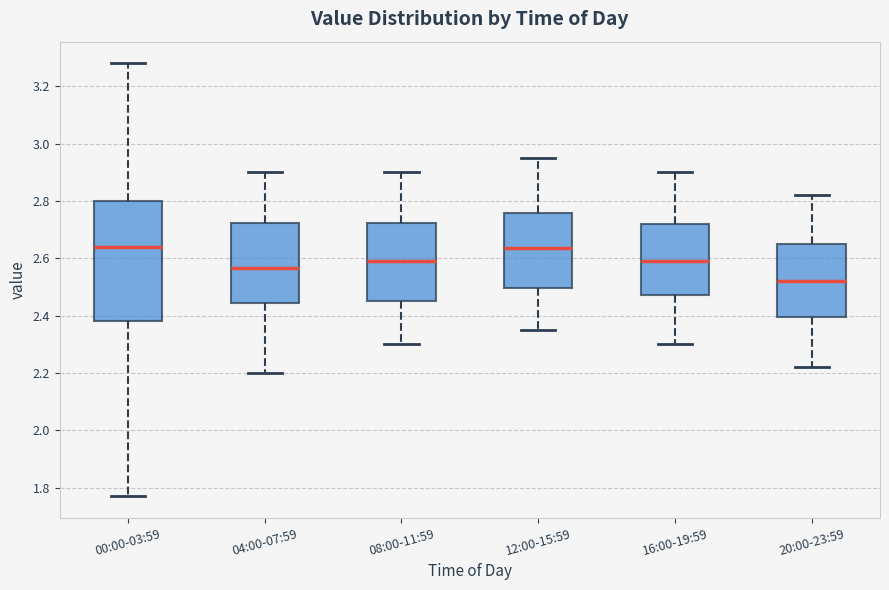

Reading left to right, read every box against the y-axis: the position of its median line, the range the box covers, and the ends of its whiskers. The values are not printed on the chart, so give them approximately, as read against the axis.

00:00-03:59: median 2.64, box 2.38 to 2.80, whiskers 1.78 to 3.28
04:00-07:59: median 2.56, box 2.44 to 2.72, whiskers 2.20 to 2.90
08:00-11:59: median 2.60, box 2.46 to 2.72, whiskers 2.30 to 2.90
12:00-15:59: median 2.64, box 2.50 to 2.76, whiskers 2.36 to 2.96
16:00-19:59: median 2.60, box 2.48 to 2.72, whiskers 2.30 to 2.90
20:00-23:59: median 2.52, box 2.40 to 2.66, whiskers 2.22 to 2.82